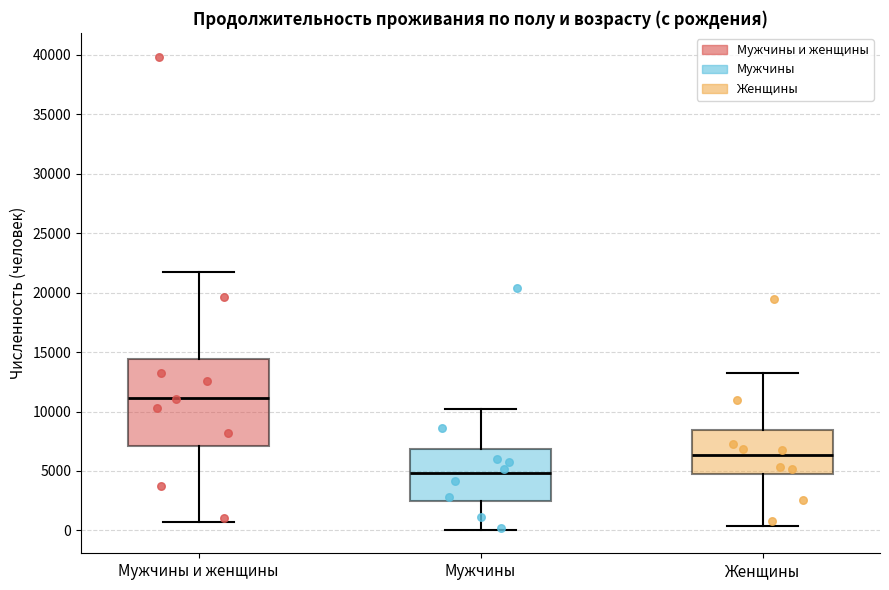

Reading left to right, read every box against the y-axis: the position of its median line, the range the box covers, and the ends of its whiskers. The values are not printed on the chart, so give them approximately, as read against the axis.

Мужчины и женщины: median 11000, box 7000 to 14500, whiskers 500 to 21500
Мужчины: median 5000, box 2500 to 7000, whiskers 0 to 10000
Женщины: median 6500, box 5000 to 8500, whiskers 500 to 13500